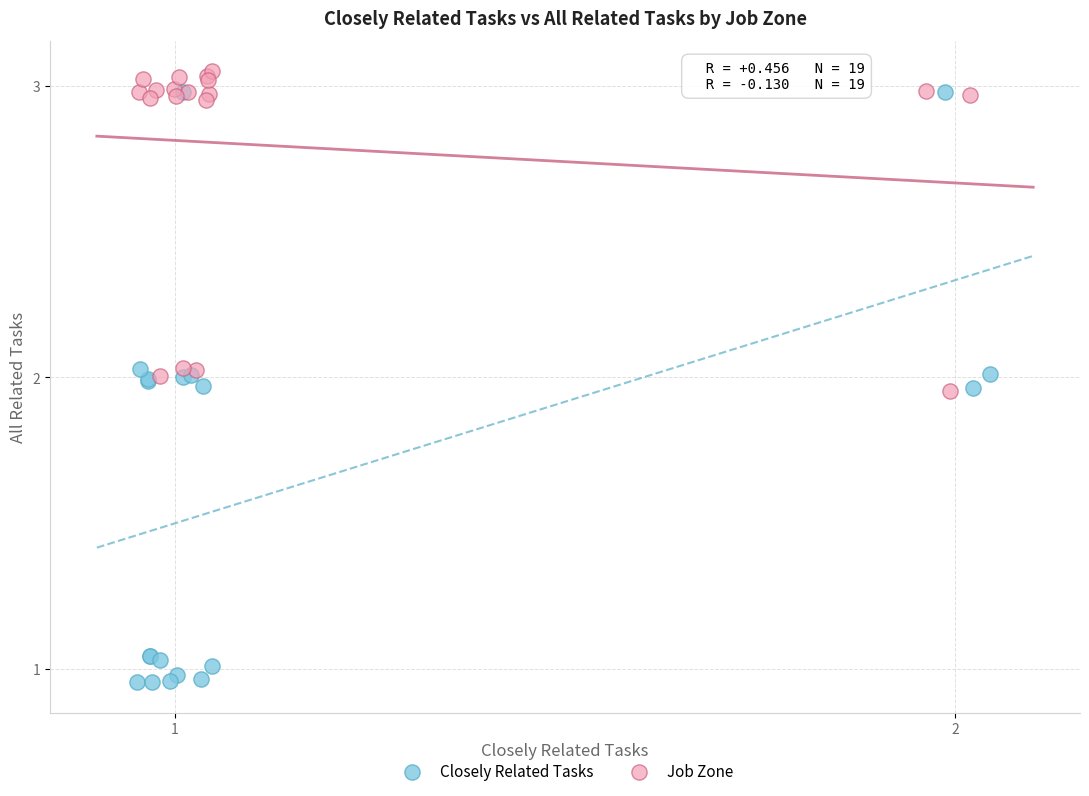

Which series reaches the maximum Y coordinate?

Job Zone